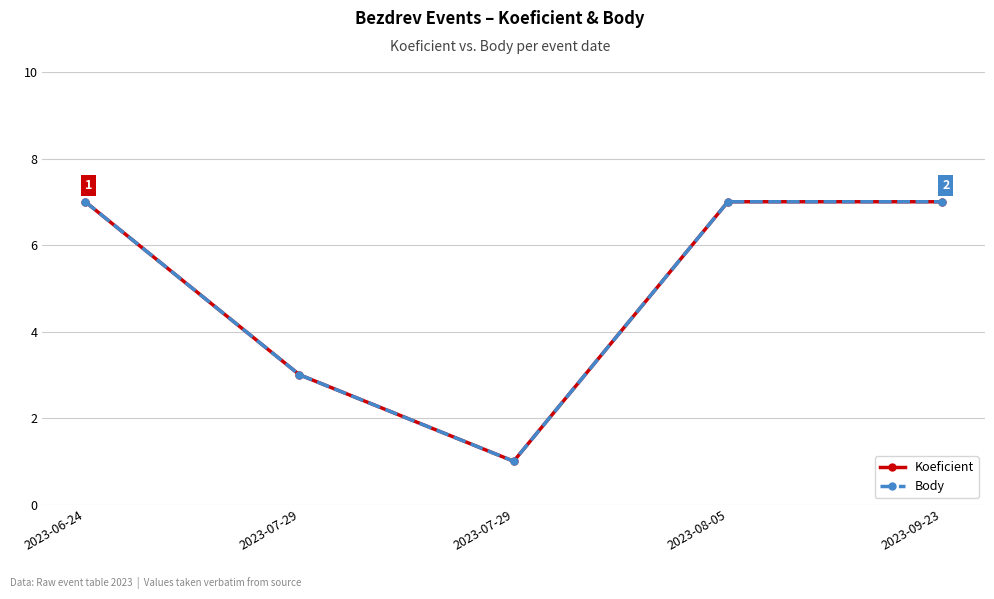

What value does the Koeficient series have at 2023-06-24?

7